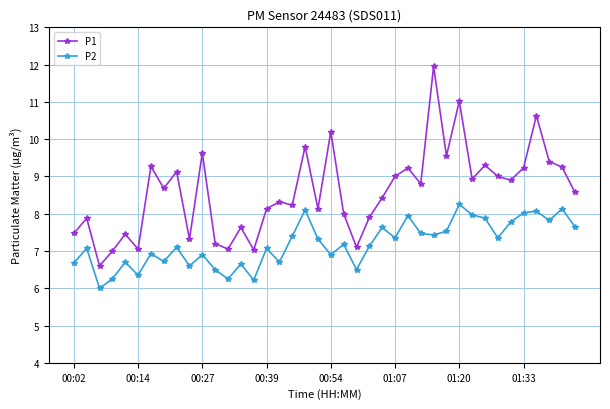

What is the smallest value displayed?

6.0